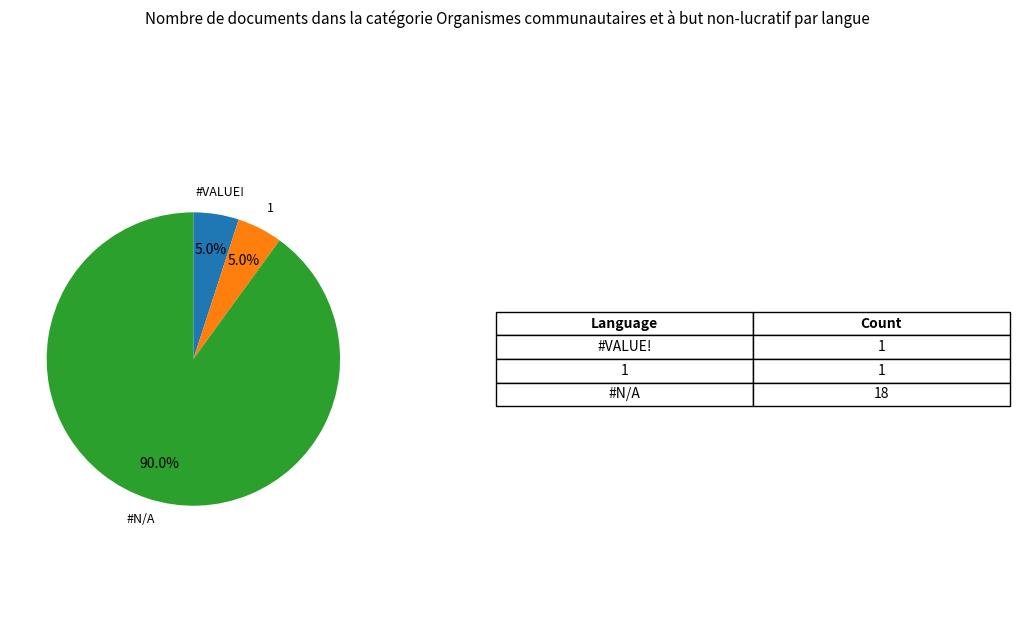

What is the largest slice in the pie chart?

#N/A